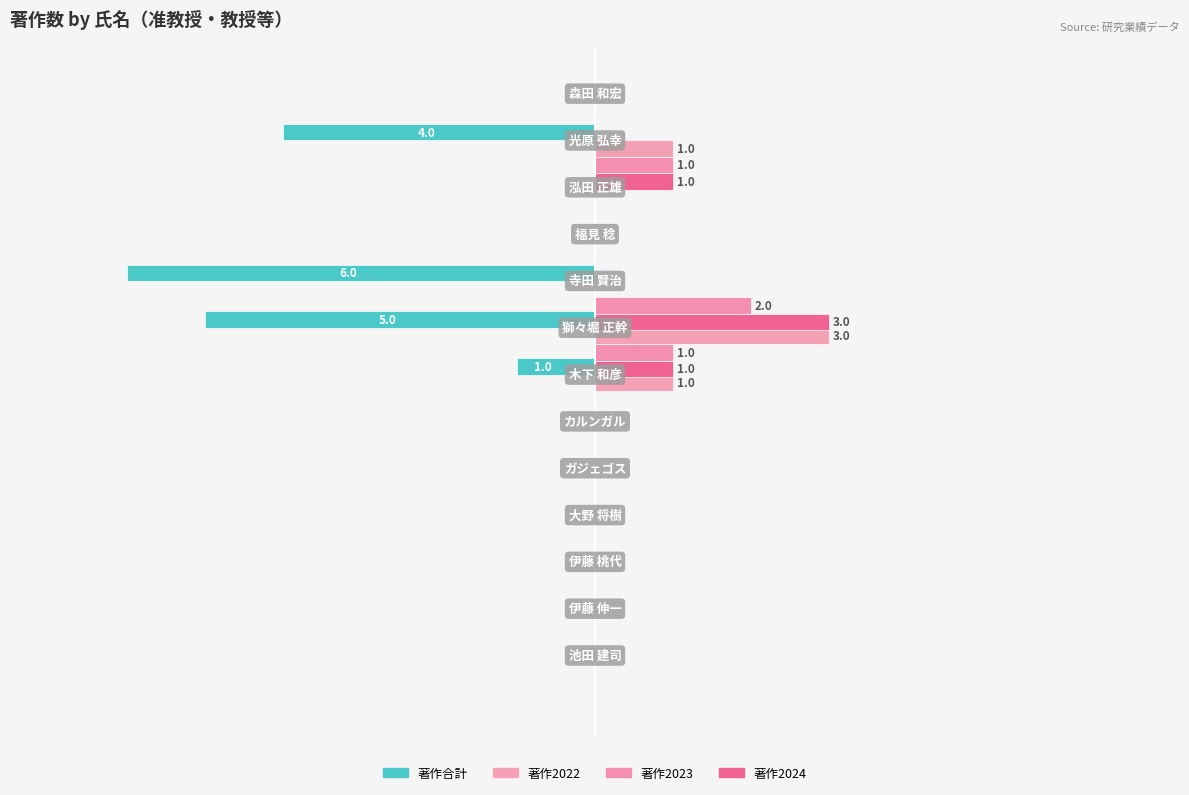

List the series in order of their peak value, highest first.

著作2022, 著作2024, 著作2023, 著作合計